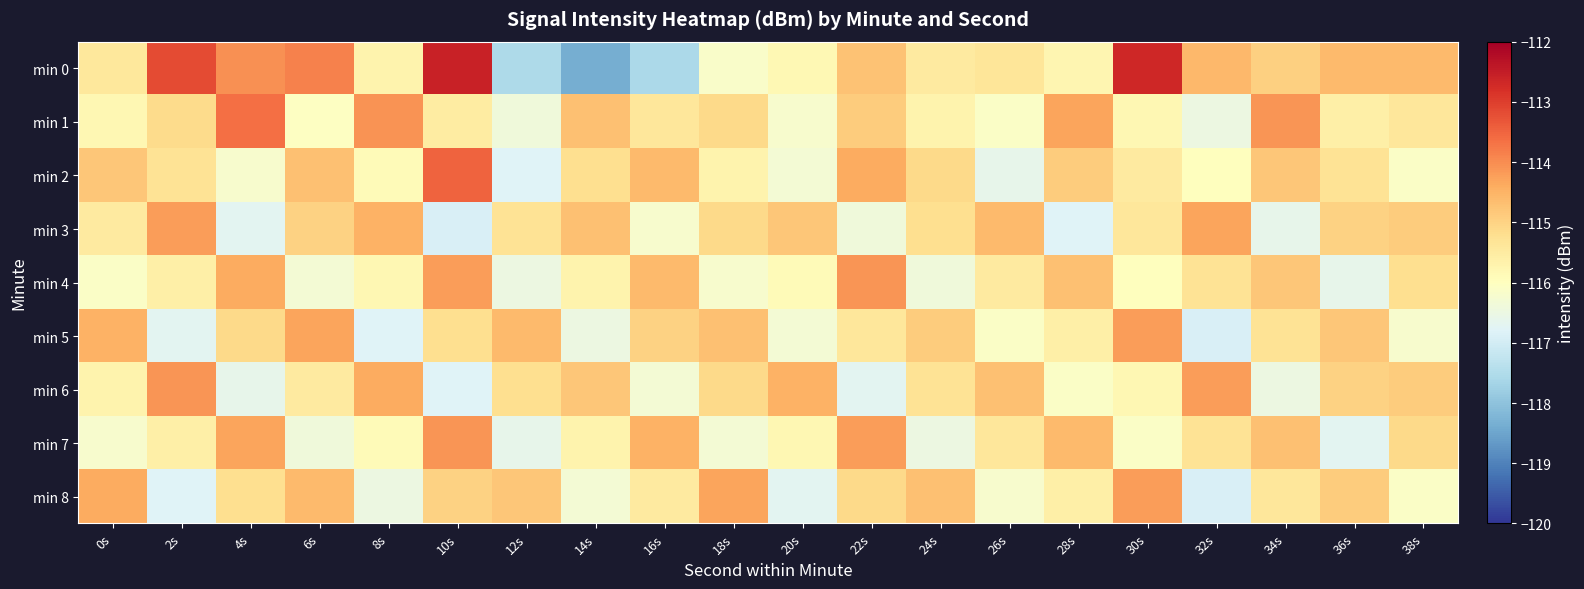

Reading left to right, list all the values displayed in this chart.

min 0: 0s=-115.4	2s=-113.2	4s=-114.1	6s=-113.9	8s=-115.7	10s=-112.6	12s=-117.5	14s=-118.4	16s=-117.6	18s=-116.1	20s=-115.8	22s=-114.7	24s=-115.5	26s=-115.4	28s=-115.8	30s=-112.7	32s=-114.6	34s=-115.0	36s=-114.6	38s=-114.6
min 1: 0s=-115.8	2s=-115.2	4s=-113.6	6s=-116.0	8s=-114.1	10s=-115.5	12s=-116.4	14s=-114.7	16s=-115.4	18s=-115.1	20s=-116.2	22s=-114.9	24s=-115.7	26s=-116.1	28s=-114.3	30s=-115.8	32s=-116.5	34s=-114.1	36s=-115.6	38s=-115.4
min 2: 0s=-114.8	2s=-115.3	4s=-116.2	6s=-114.7	8s=-115.9	10s=-113.5	12s=-116.8	14s=-115.2	16s=-114.6	18s=-115.7	20s=-116.3	22s=-114.4	24s=-115.1	26s=-116.6	28s=-114.9	30s=-115.5	32s=-116.0	34s=-114.8	36s=-115.3	38s=-116.1
min 3: 0s=-115.5	2s=-114.2	4s=-116.7	6s=-115.0	8s=-114.5	10s=-116.9	12s=-115.3	14s=-114.7	16s=-116.2	18s=-115.1	20s=-114.8	22s=-116.4	24s=-115.2	26s=-114.6	28s=-116.8	30s=-115.4	32s=-114.3	34s=-116.6	36s=-115.0	38s=-114.9
min 4: 0s=-116.1	2s=-115.6	4s=-114.4	6s=-116.3	8s=-115.8	10s=-114.2	12s=-116.5	14s=-115.7	16s=-114.6	18s=-116.2	20s=-115.9	22s=-114.1	24s=-116.4	26s=-115.5	28s=-114.7	30s=-116.0	32s=-115.3	34s=-114.8	36s=-116.6	38s=-115.2
min 5: 0s=-114.5	2s=-116.7	4s=-115.1	6s=-114.3	8s=-116.8	10s=-115.2	12s=-114.6	14s=-116.5	16s=-115.0	18s=-114.7	20s=-116.3	22s=-115.4	24s=-114.9	26s=-116.1	28s=-115.6	30s=-114.2	32s=-116.9	34s=-115.3	36s=-114.8	38s=-116.2
min 6: 0s=-115.7	2s=-114.1	4s=-116.6	6s=-115.5	8s=-114.4	10s=-116.8	12s=-115.2	14s=-114.8	16s=-116.3	18s=-115.1	20s=-114.5	22s=-116.7	24s=-115.3	26s=-114.7	28s=-116.1	30s=-115.8	32s=-114.2	34s=-116.5	36s=-115.0	38s=-114.9
min 7: 0s=-116.2	2s=-115.6	4s=-114.3	6s=-116.4	8s=-115.9	10s=-114.1	12s=-116.6	14s=-115.7	16s=-114.5	18s=-116.3	20s=-115.8	22s=-114.2	24s=-116.5	26s=-115.4	28s=-114.6	30s=-116.1	32s=-115.3	34s=-114.7	36s=-116.7	38s=-115.1
min 8: 0s=-114.4	2s=-116.8	4s=-115.2	6s=-114.6	8s=-116.5	10s=-115.0	12s=-114.8	14s=-116.3	16s=-115.5	18s=-114.3	20s=-116.7	22s=-115.1	24s=-114.7	26s=-116.2	28s=-115.6	30s=-114.2	32s=-116.9	34s=-115.4	36s=-114.9	38s=-116.1